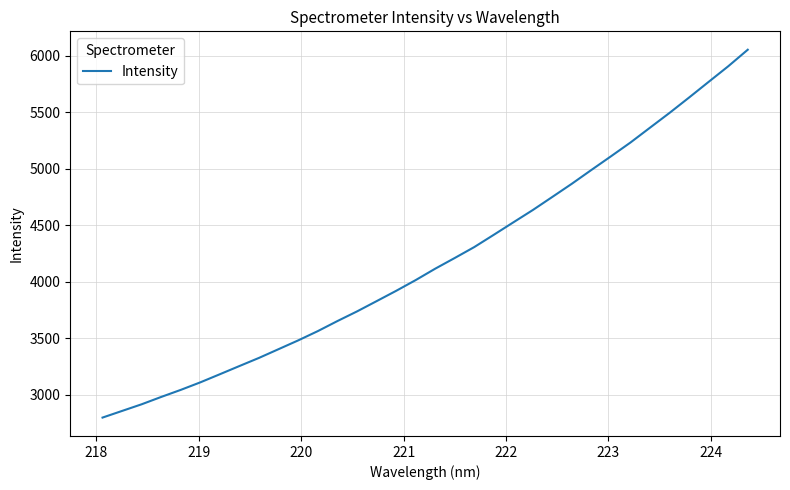

What is the difference between the maximum and minimum values?

3254.9